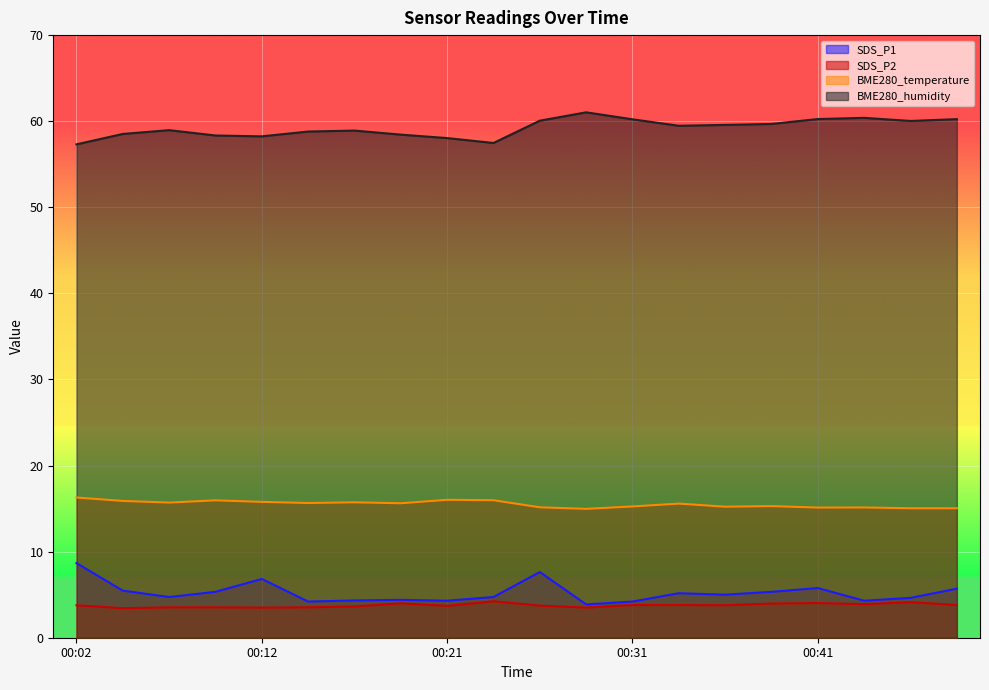

Rank the categories by BME280_humidity value from lowest to highest.

00:02, 00:24, 00:21, 00:12, 00:09, 00:19, 00:04, 00:14, 00:16, 00:07, 00:33, 00:36, 00:38, 00:46, 00:26, 00:31, 00:48, 00:41, 00:43, 00:29